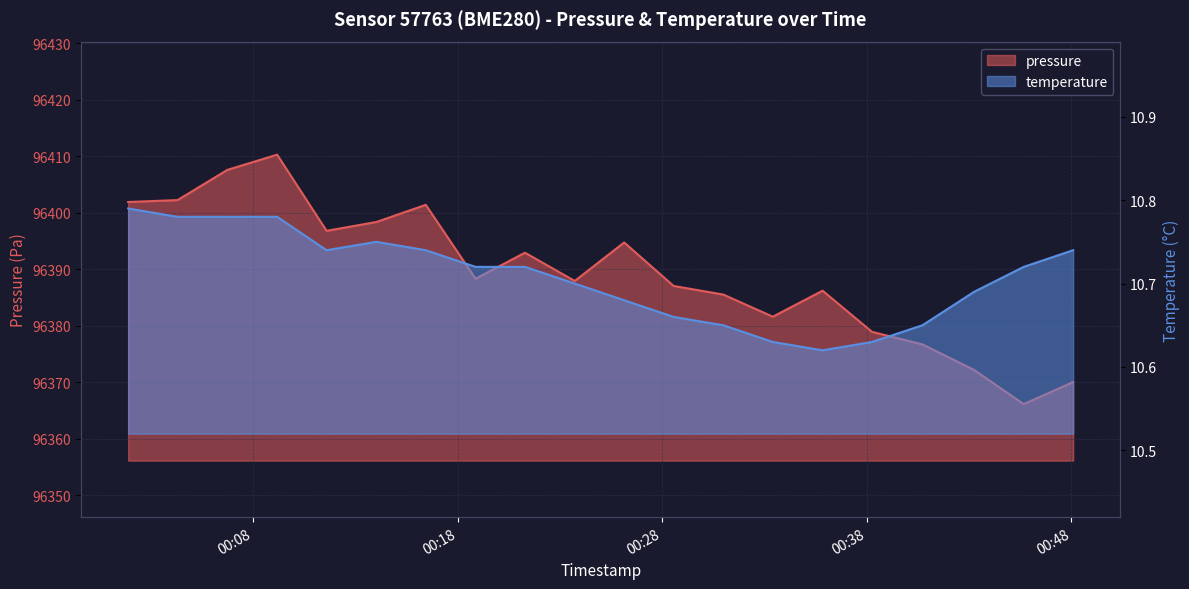

How many series are shown in this chart?

2